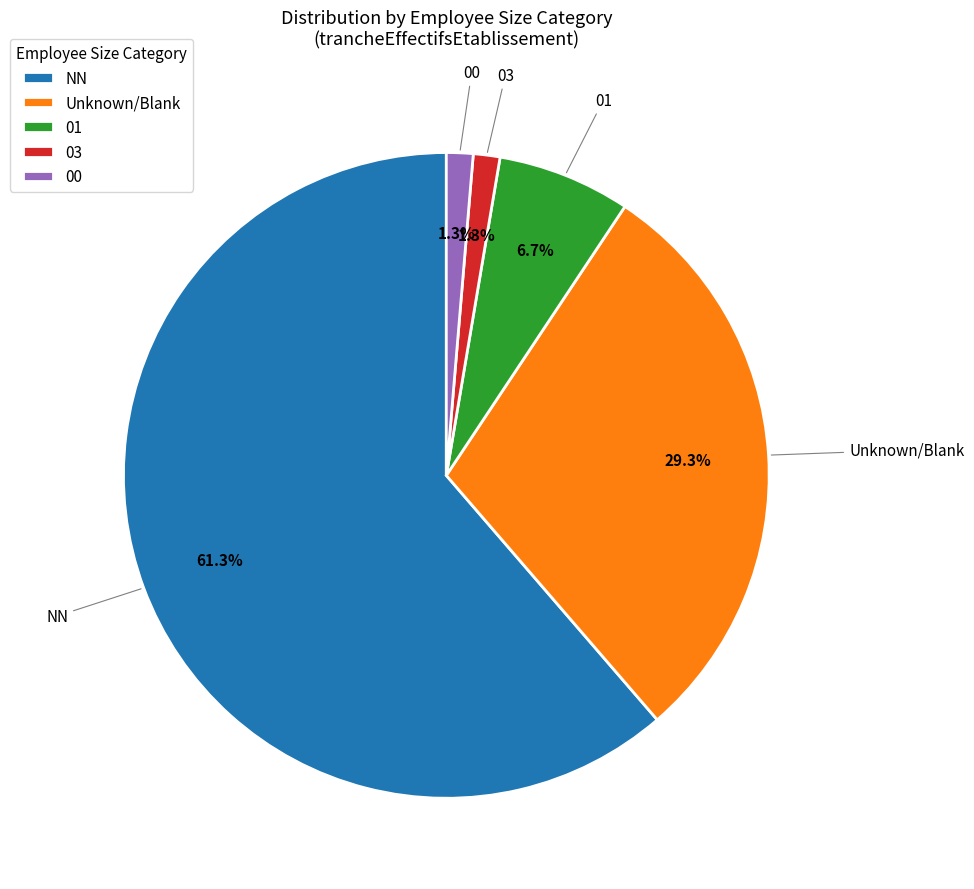

Which slice represents more than half of the pie?

NN